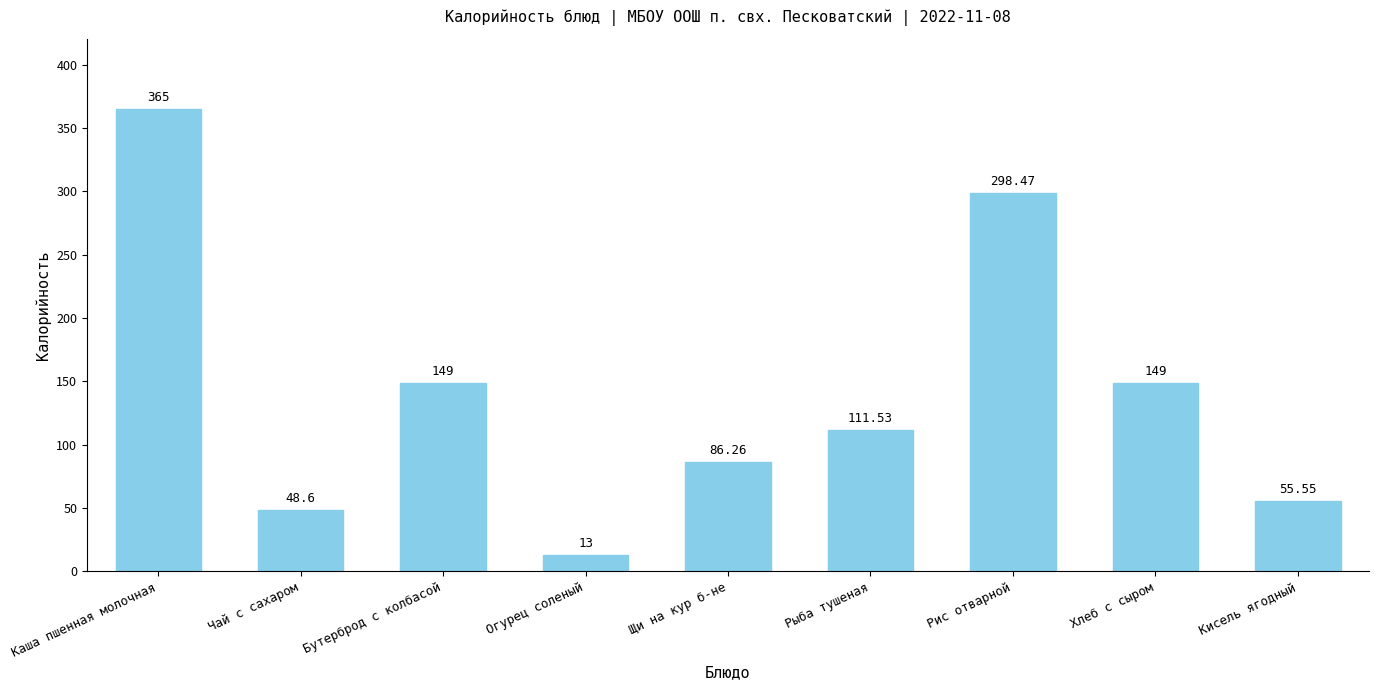

What is the minimum value shown in the chart?

13.0